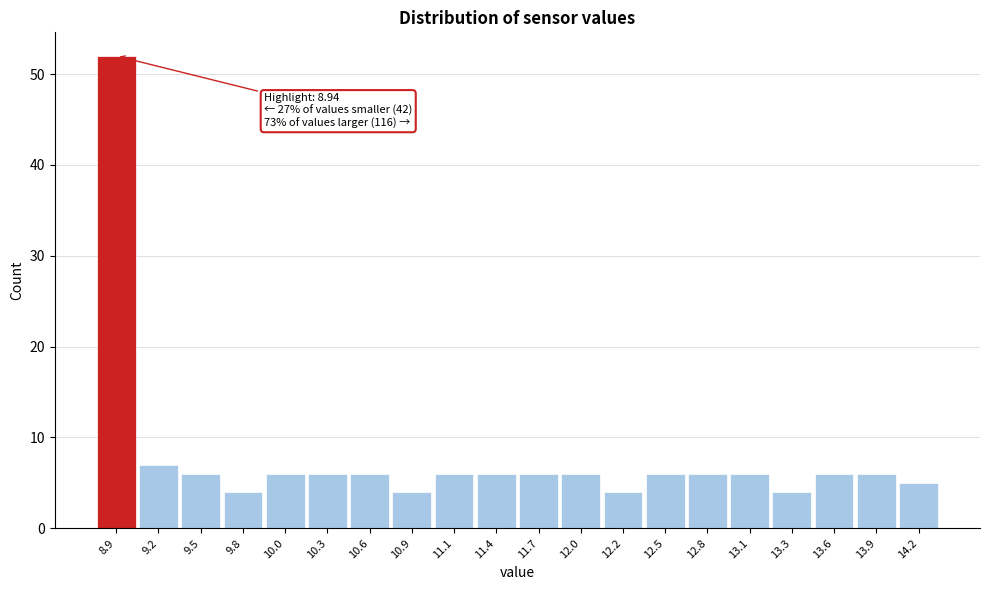

Which range on the x-axis has the tallest bar?

8.800 to 9.075